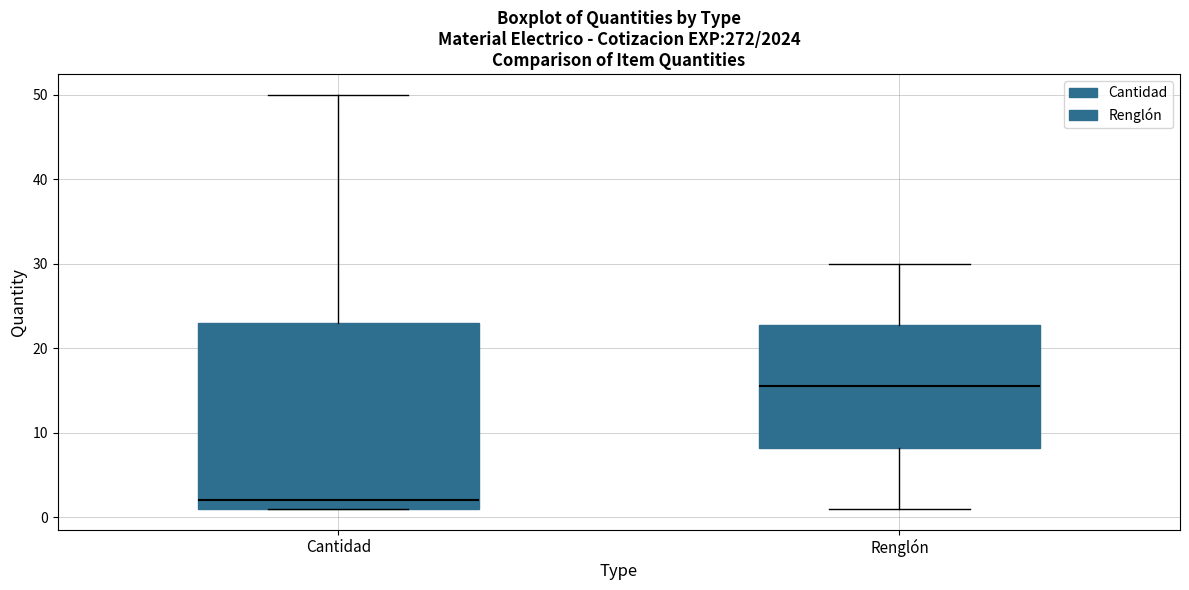

Where does the median line of the box for Cantidad sit on the y-axis? The values are not printed on the chart, so give them approximately, as read against the axis.

2